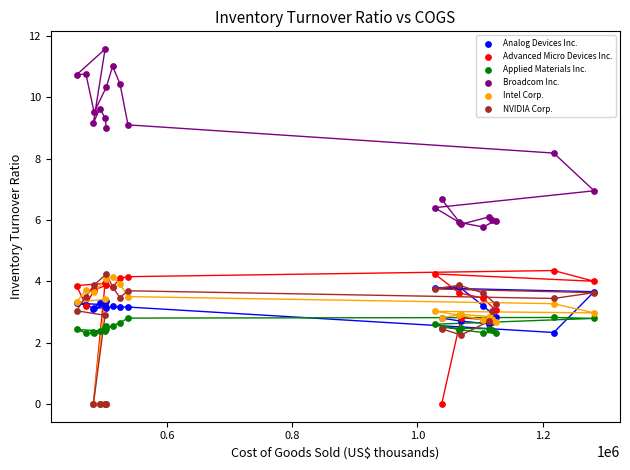

In the Broadcom Inc. series, what Y value is closest to 8?

8.2